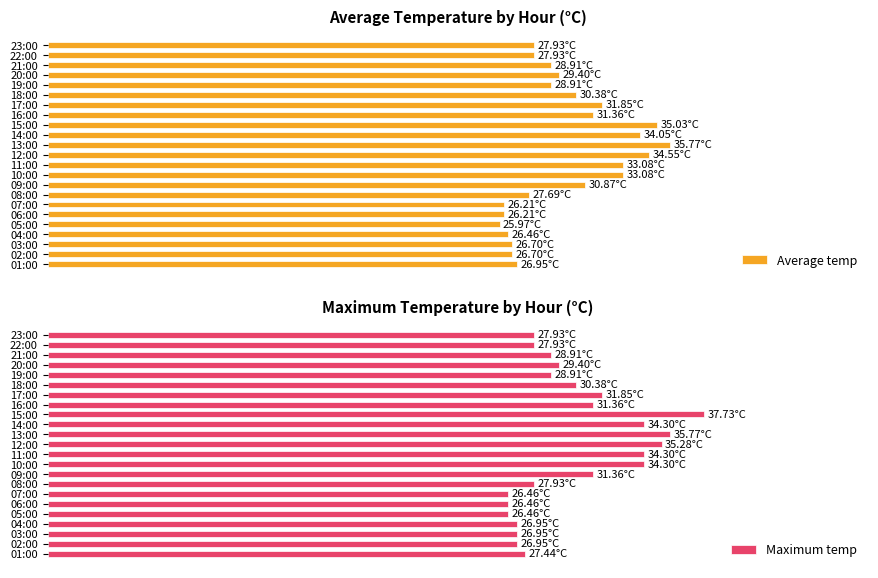

Rank the series by their average value, from lowest to highest.

Average temp, Maximum temp